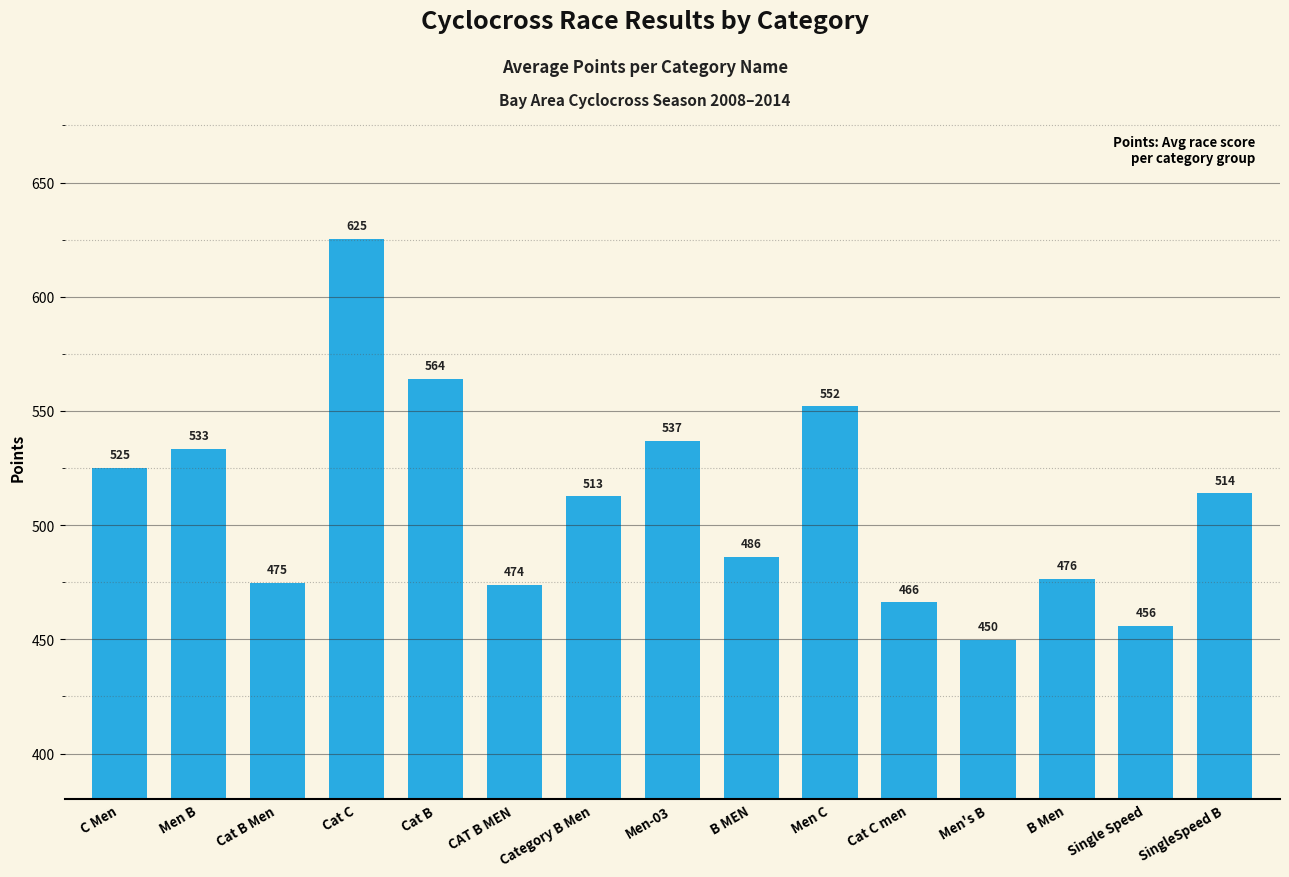

Which category has the highest value across all series?

Cat C